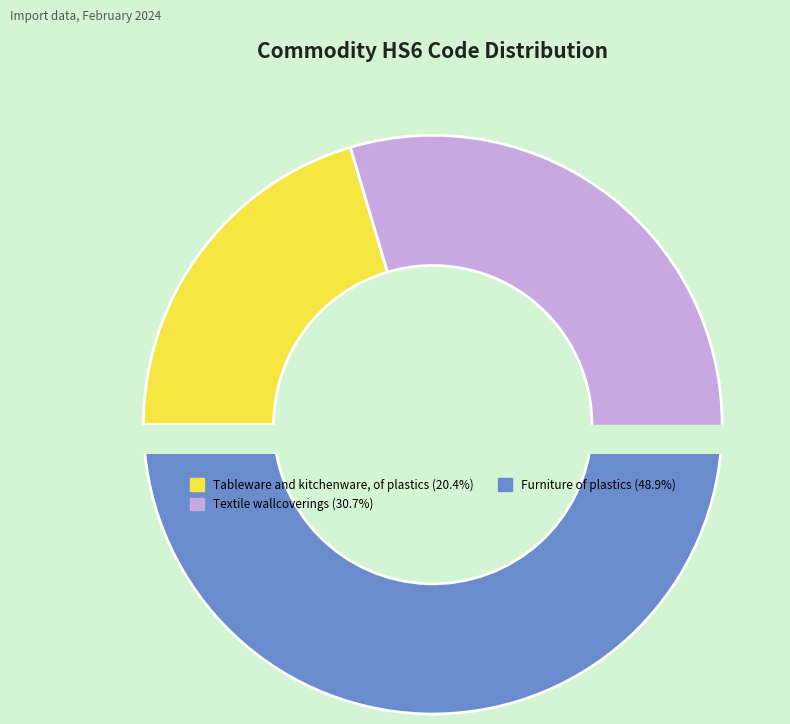

To the nearest percent, what portion does Tableware and kitchenware, of plastics represent?

20%